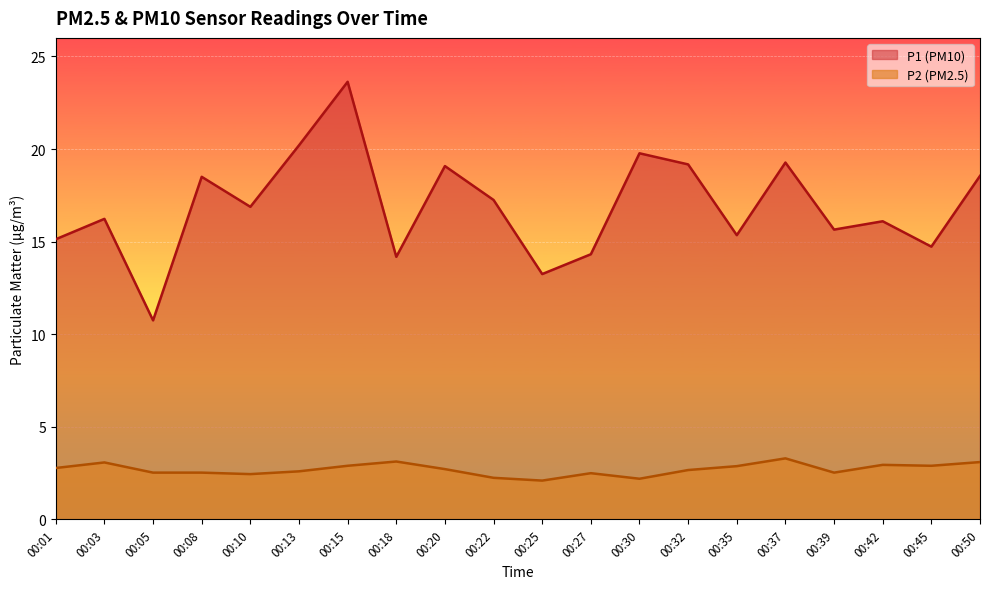

Is the value of P1 at 00:13 greater than the value of P2 at 00:35?

Yes